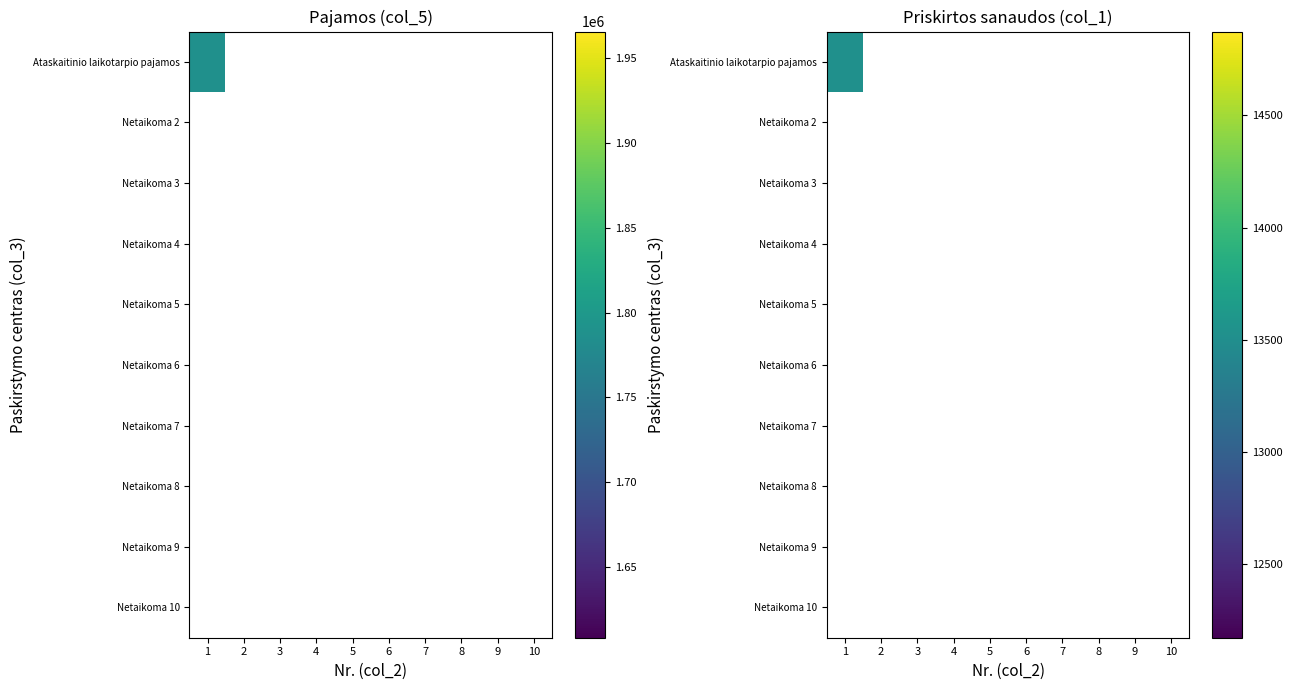

At which category is the sum across all series the highest?

1